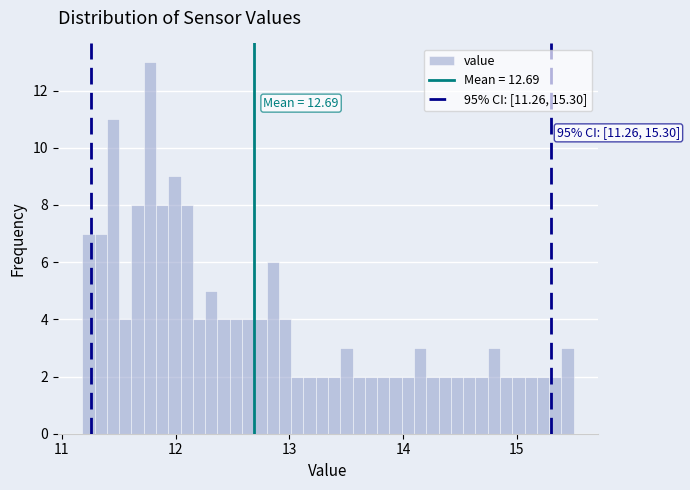

Around what value on the x-axis is the tallest bar? Give the approximate position of its centre, as read against the axis.

11.8